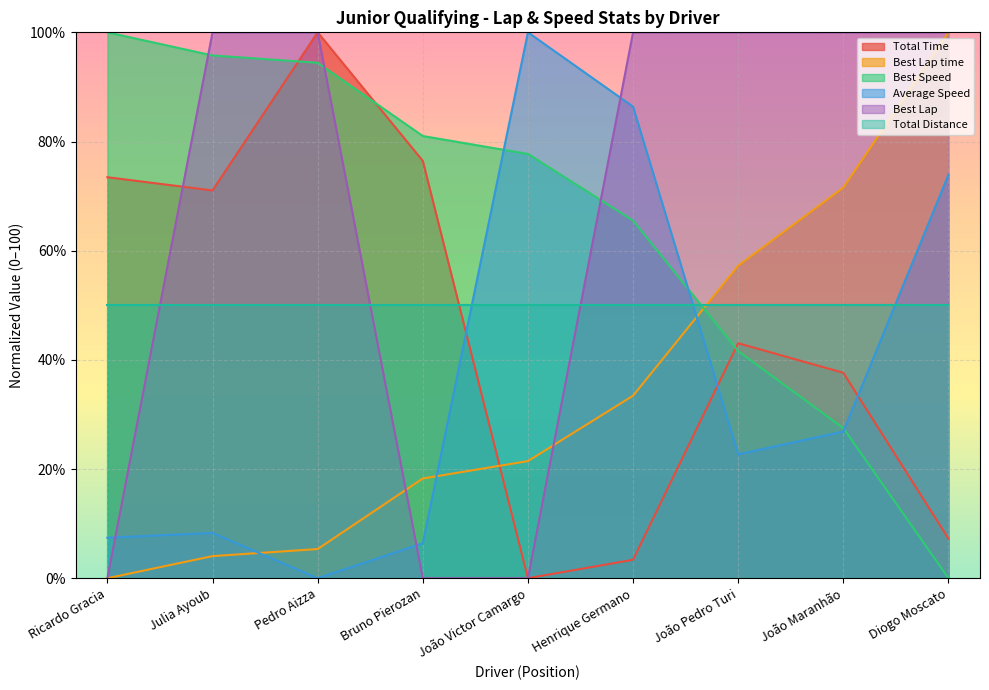

The value of Best Lap at João Victor Camargo is -43.8. True or false?

False